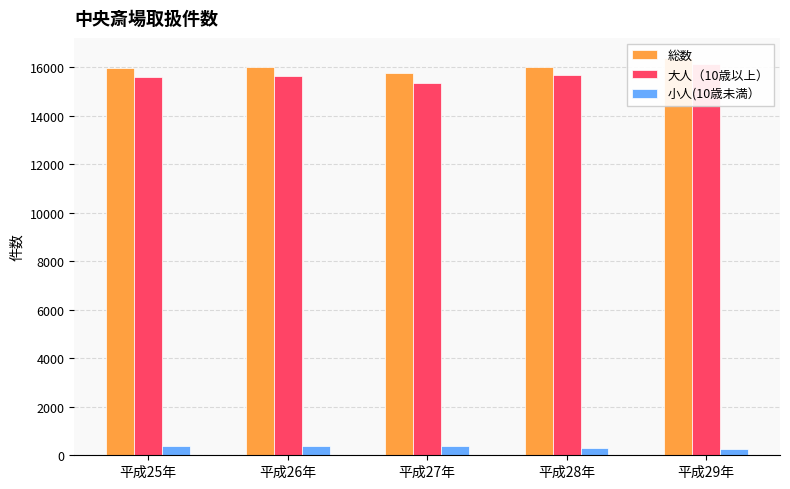

What is the sum of the 小人(10歳未満） values at 平成27年 and 平成29年?

666